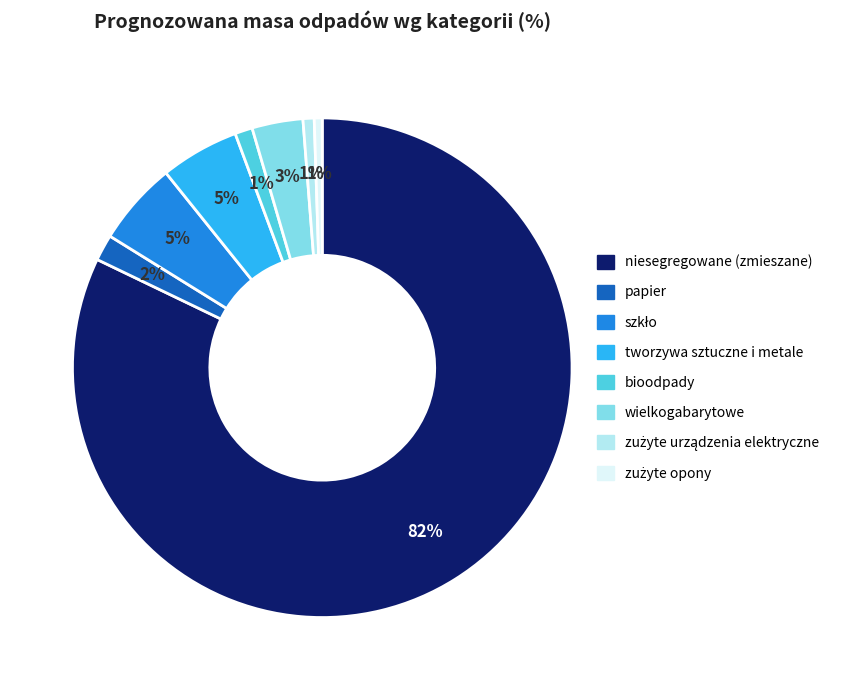

Count the number of slices in the pie.

8